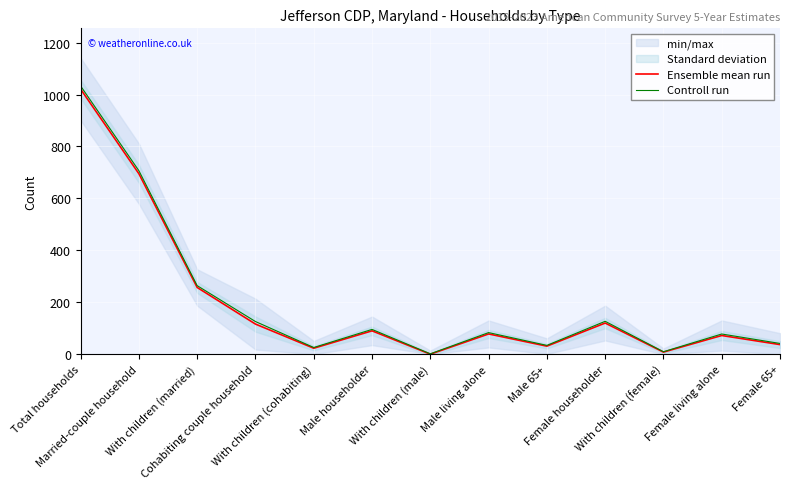

True or false: Ensemble mean run has a value of 4.3 at With children (female).

False